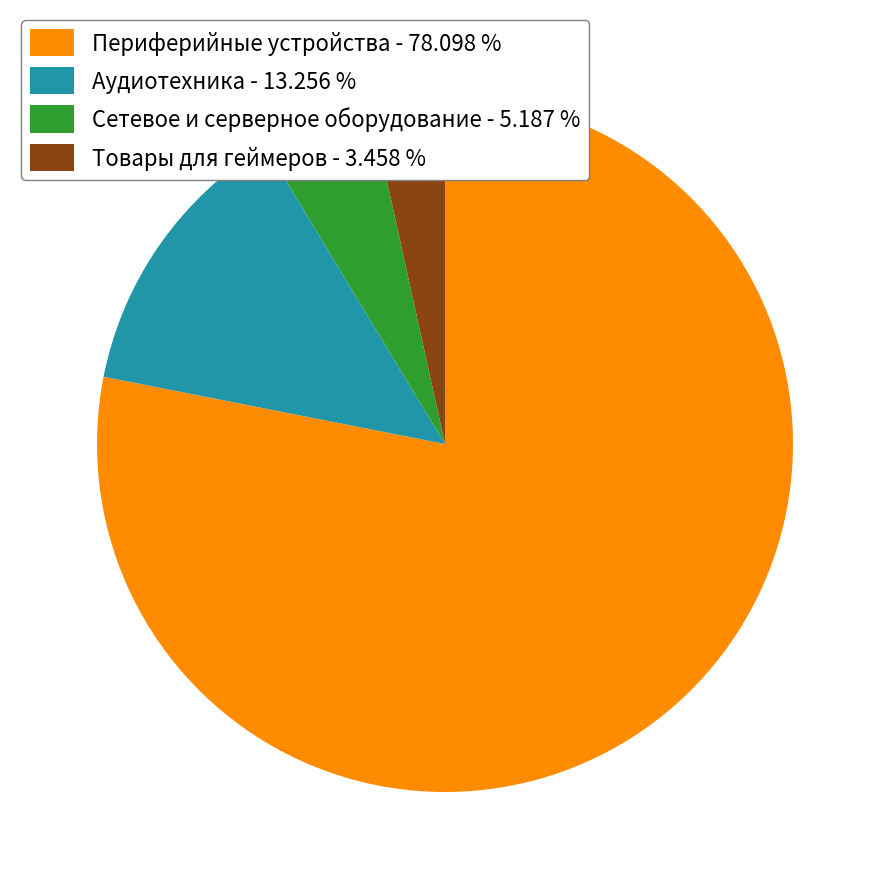

How many slices are in this pie chart?

4